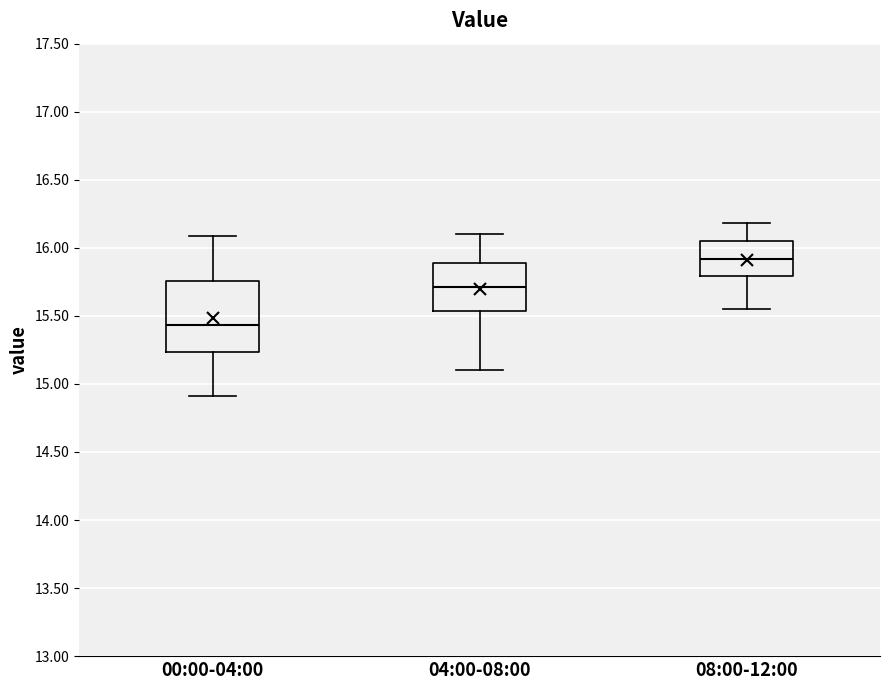

Reading left to right, transcribe this box plot: for each box, give where its median line is, the range the box spans, and where its two whiskers end, as read against the y-axis. The values are not printed on the chart, so give them approximately, as read against the axis.

00:00-04:00: median 15.45, box 15.25 to 15.75, whiskers 14.90 to 16.10
04:00-08:00: median 15.70, box 15.55 to 15.90, whiskers 15.10 to 16.10
08:00-12:00: median 15.90, box 15.80 to 16.05, whiskers 15.55 to 16.20